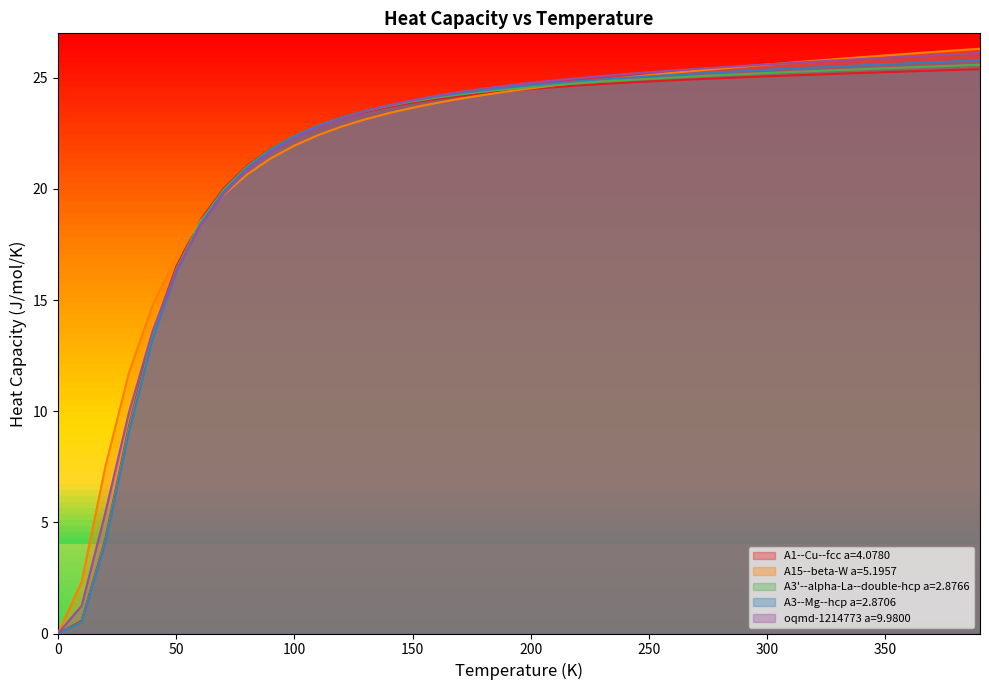

True or false: oqmd-1214773 a=9.9800 has a value of 24.7 at 190.0.

True